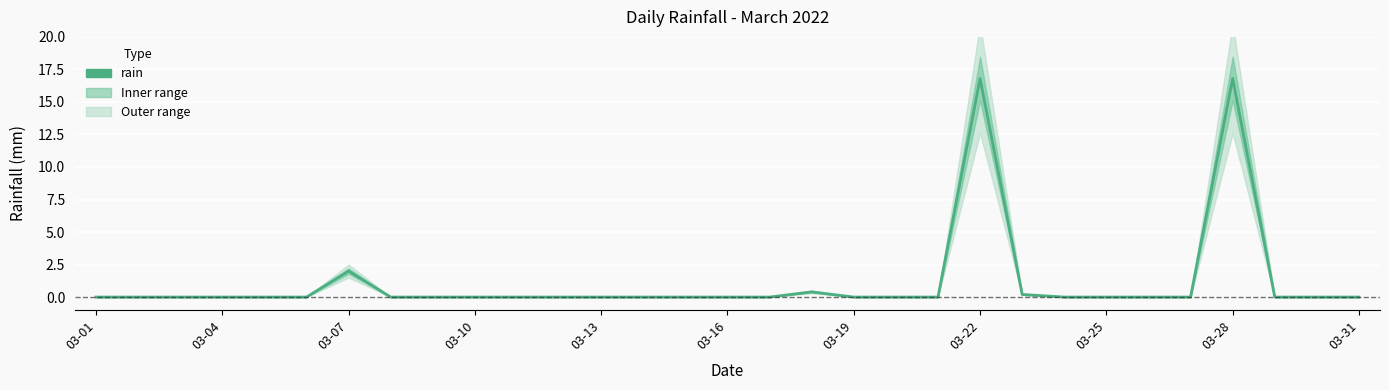

How many lines are shown in the chart?

1